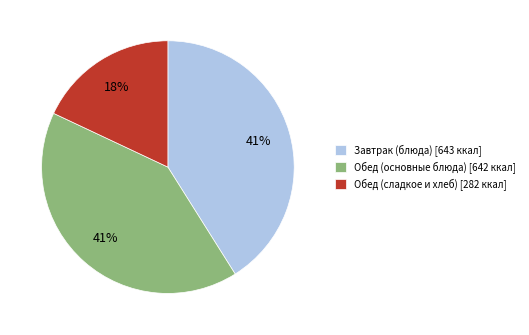

Do Обед (основные блюда) [642 ккал] and Завтрак (блюда) [643 ккал] together represent more than half of the pie?

Yes